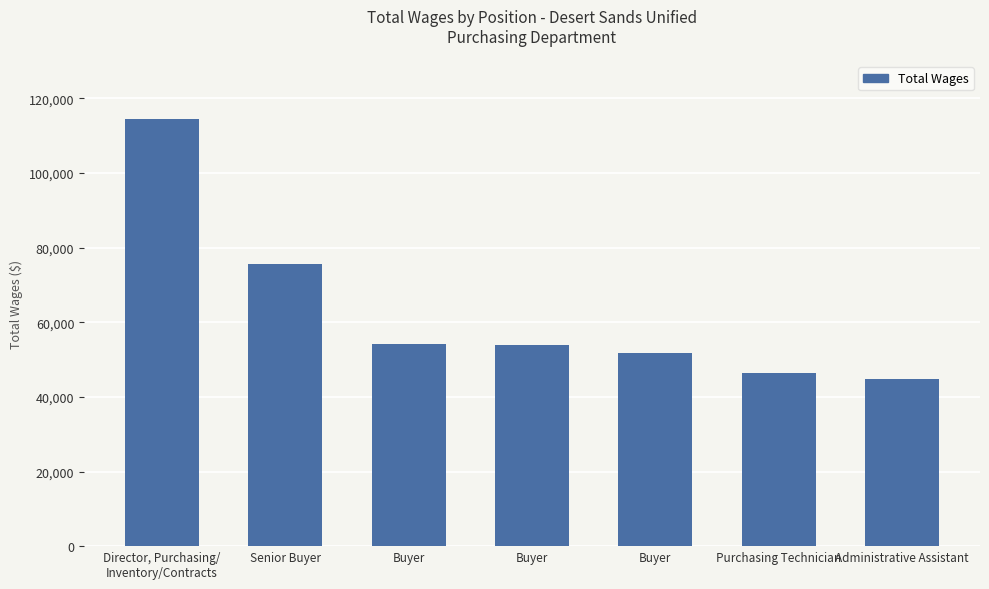

At which label does the data first exceed 53918?

Director, Purchasing/
Inventory/Contracts